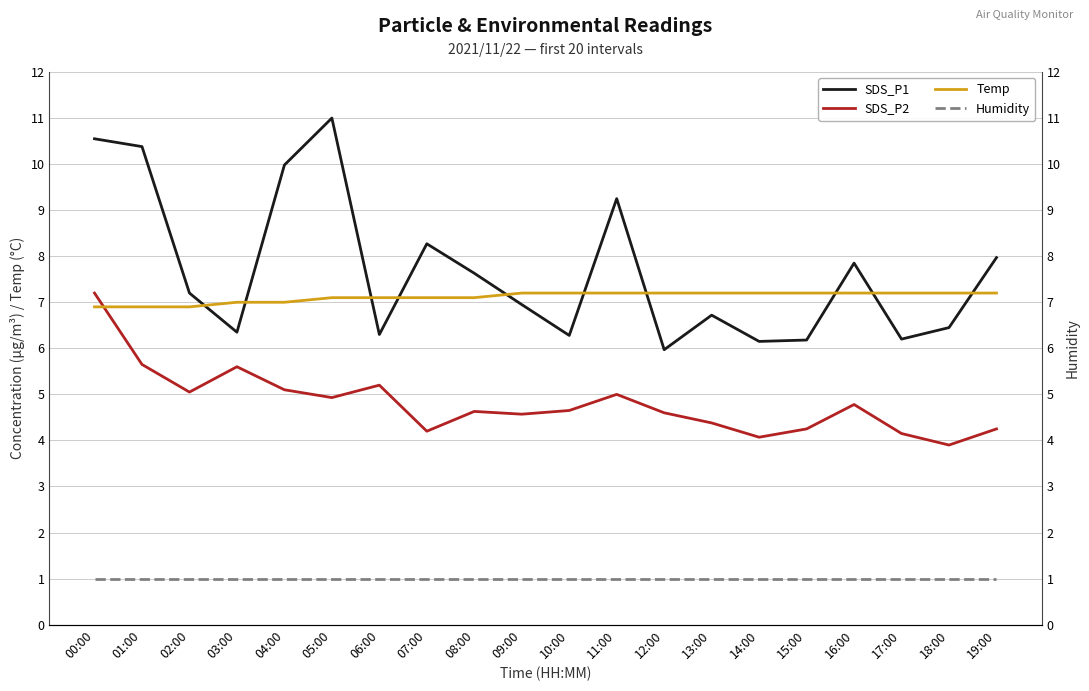

What position from the right is 03:00?

17